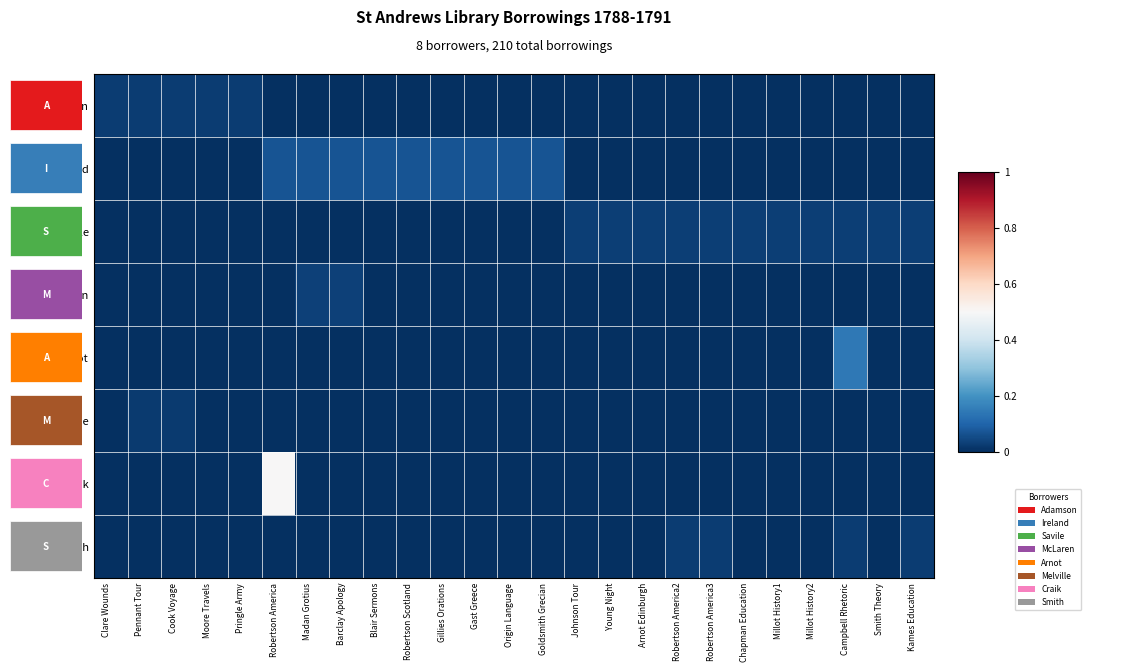

Reading left to right, list all the values displayed in this chart.

Adamson: Clare Wounds=0.0	Pennant Tour=0.0	Cook Voyage=0.0	Moore Travels=0.0	Pringle Army=0.0	Robertson America=0.0	Madan Grotius=0.0	Barclay Apology=0.0	Blair Sermons=0.0	Robertson Scotland=0.0	Gillies Orations=0.0	Gast Greece=0.0	Origin Language=0.0	Goldsmith Grecian=0.0	Johnson Tour=0.0	Young Night=0.0	Arnot Edinburgh=0.0	Robertson America2=0.0	Robertson America3=0.0	Chapman Education=0.0	Millot History1=0.0	Millot History2=0.0	Campbell Rhetoric=0.0	Smith Theory=0.0	Kames Education=0.0
Ireland: Clare Wounds=0.0	Pennant Tour=0.0	Cook Voyage=0.0	Moore Travels=0.0	Pringle Army=0.0	Robertson America=0.1	Madan Grotius=0.1	Barclay Apology=0.1	Blair Sermons=0.1	Robertson Scotland=0.1	Gillies Orations=0.1	Gast Greece=0.1	Origin Language=0.1	Goldsmith Grecian=0.1	Johnson Tour=0.0	Young Night=0.0	Arnot Edinburgh=0.0	Robertson America2=0.0	Robertson America3=0.0	Chapman Education=0.0	Millot History1=0.0	Millot History2=0.0	Campbell Rhetoric=0.0	Smith Theory=0.0	Kames Education=0.0
Savile: Clare Wounds=0.0	Pennant Tour=0.0	Cook Voyage=0.0	Moore Travels=0.0	Pringle Army=0.0	Robertson America=0.0	Madan Grotius=0.0	Barclay Apology=0.0	Blair Sermons=0.0	Robertson Scotland=0.0	Gillies Orations=0.0	Gast Greece=0.0	Origin Language=0.0	Goldsmith Grecian=0.0	Johnson Tour=0.0	Young Night=0.0	Arnot Edinburgh=0.0	Robertson America2=0.0	Robertson America3=0.0	Chapman Education=0.0	Millot History1=0.0	Millot History2=0.0	Campbell Rhetoric=0.0	Smith Theory=0.0	Kames Education=0.0
McLaren: Clare Wounds=0.0	Pennant Tour=0.0	Cook Voyage=0.0	Moore Travels=0.0	Pringle Army=0.0	Robertson America=0.0	Madan Grotius=0.0	Barclay Apology=0.0	Blair Sermons=0.0	Robertson Scotland=0.0	Gillies Orations=0.0	Gast Greece=0.0	Origin Language=0.0	Goldsmith Grecian=0.0	Johnson Tour=0.0	Young Night=0.0	Arnot Edinburgh=0.0	Robertson America2=0.0	Robertson America3=0.0	Chapman Education=0.0	Millot History1=0.0	Millot History2=0.0	Campbell Rhetoric=0.0	Smith Theory=0.0	Kames Education=0.0
Arnot: Clare Wounds=0.0	Pennant Tour=0.0	Cook Voyage=0.0	Moore Travels=0.0	Pringle Army=0.0	Robertson America=0.0	Madan Grotius=0.0	Barclay Apology=0.0	Blair Sermons=0.0	Robertson Scotland=0.0	Gillies Orations=0.0	Gast Greece=0.0	Origin Language=0.0	Goldsmith Grecian=0.0	Johnson Tour=0.0	Young Night=0.0	Arnot Edinburgh=0.0	Robertson America2=0.0	Robertson America3=0.0	Chapman Education=0.0	Millot History1=0.0	Millot History2=0.0	Campbell Rhetoric=0.1	Smith Theory=0.0	Kames Education=0.0
Melville: Clare Wounds=0.0	Pennant Tour=0.0	Cook Voyage=0.0	Moore Travels=0.0	Pringle Army=0.0	Robertson America=0.0	Madan Grotius=0.0	Barclay Apology=0.0	Blair Sermons=0.0	Robertson Scotland=0.0	Gillies Orations=0.0	Gast Greece=0.0	Origin Language=0.0	Goldsmith Grecian=0.0	Johnson Tour=0.0	Young Night=0.0	Arnot Edinburgh=0.0	Robertson America2=0.0	Robertson America3=0.0	Chapman Education=0.0	Millot History1=0.0	Millot History2=0.0	Campbell Rhetoric=0.0	Smith Theory=0.0	Kames Education=0.0
Craik: Clare Wounds=0.0	Pennant Tour=0.0	Cook Voyage=0.0	Moore Travels=0.0	Pringle Army=0.0	Robertson America=0.5	Madan Grotius=0.0	Barclay Apology=0.0	Blair Sermons=0.0	Robertson Scotland=0.0	Gillies Orations=0.0	Gast Greece=0.0	Origin Language=0.0	Goldsmith Grecian=0.0	Johnson Tour=0.0	Young Night=0.0	Arnot Edinburgh=0.0	Robertson America2=0.0	Robertson America3=0.0	Chapman Education=0.0	Millot History1=0.0	Millot History2=0.0	Campbell Rhetoric=0.0	Smith Theory=0.0	Kames Education=0.0
Smith: Clare Wounds=0.0	Pennant Tour=0.0	Cook Voyage=0.0	Moore Travels=0.0	Pringle Army=0.0	Robertson America=0.0	Madan Grotius=0.0	Barclay Apology=0.0	Blair Sermons=0.0	Robertson Scotland=0.0	Gillies Orations=0.0	Gast Greece=0.0	Origin Language=0.0	Goldsmith Grecian=0.0	Johnson Tour=0.0	Young Night=0.0	Arnot Edinburgh=0.0	Robertson America2=0.0	Robertson America3=0.0	Chapman Education=0.0	Millot History1=0.0	Millot History2=0.0	Campbell Rhetoric=0.0	Smith Theory=0.0	Kames Education=0.0